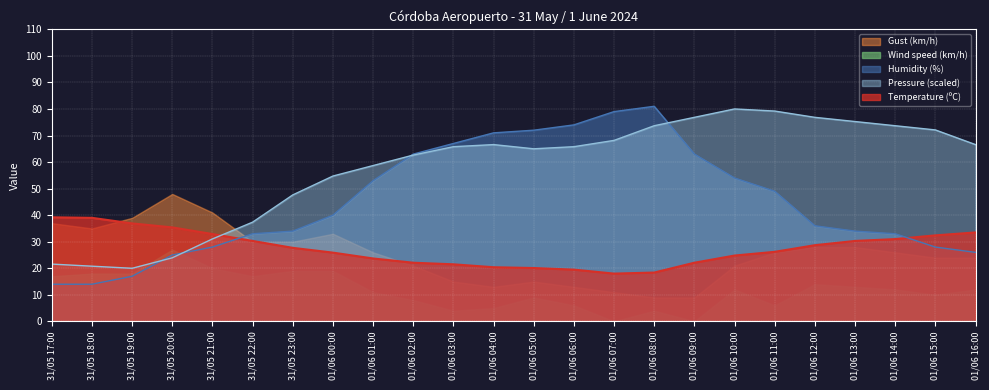

What is the label of the 7th point from the left?

31/05 23:00